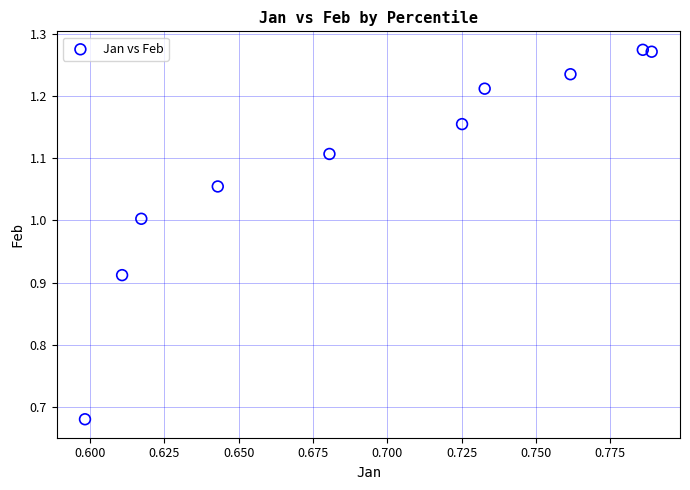

Count the number of points in this scatter plot.

10